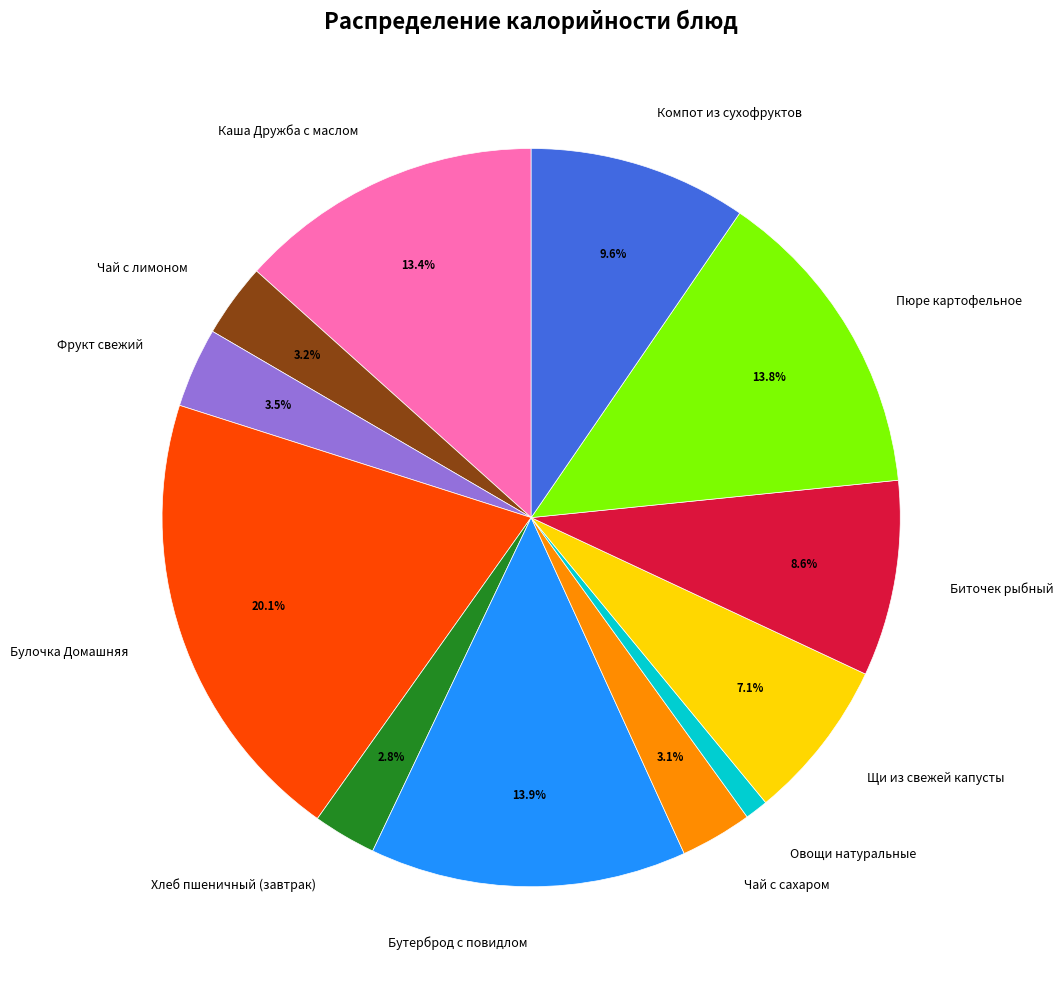

Which category has the biggest portion of the pie?

Булочка Домашняя